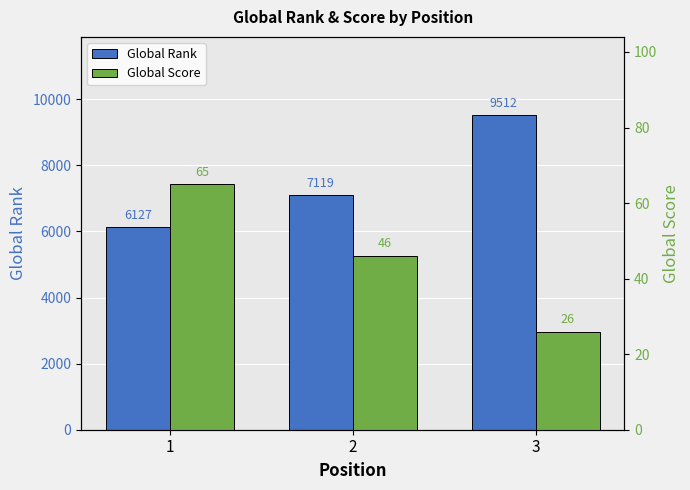

How many bars are there in each group?

2